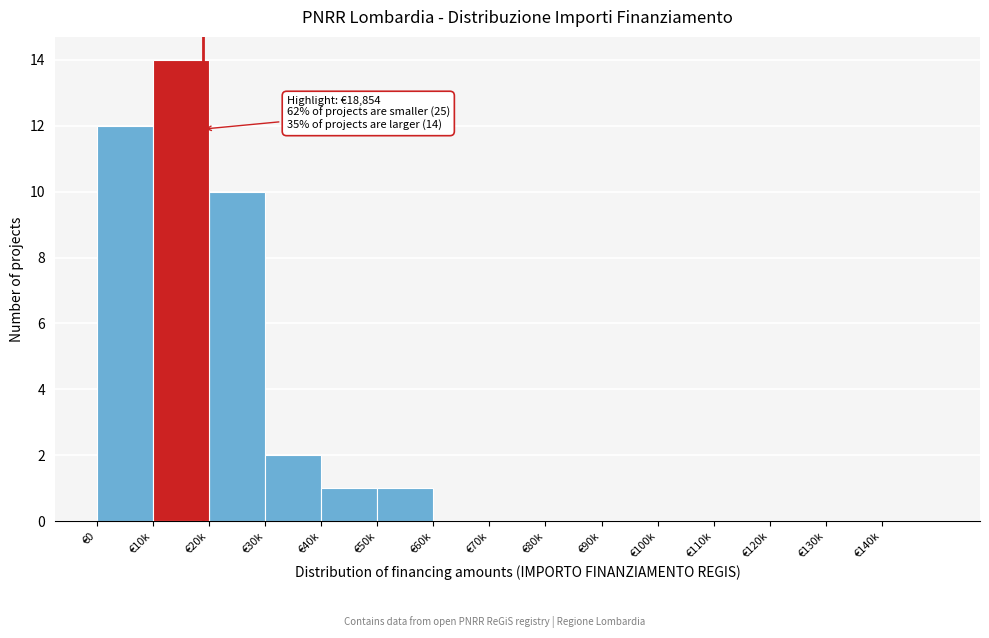

Reading right to left, list all the values displayed in this chart.

€140k=0	€130k=0	€120k=0	€110k=0	€100k=0	€90k=0	€80k=0	€70k=0	€60k=0	€50k=1	€40k=1	€30k=2	€20k=10	€10k=14	€0=12